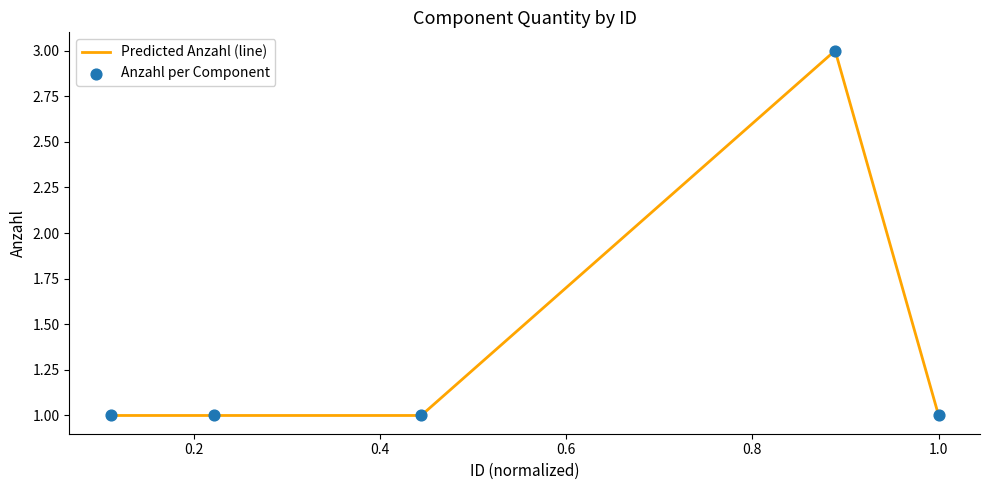

True or false: the data has more than 0 interior local peaks.

True